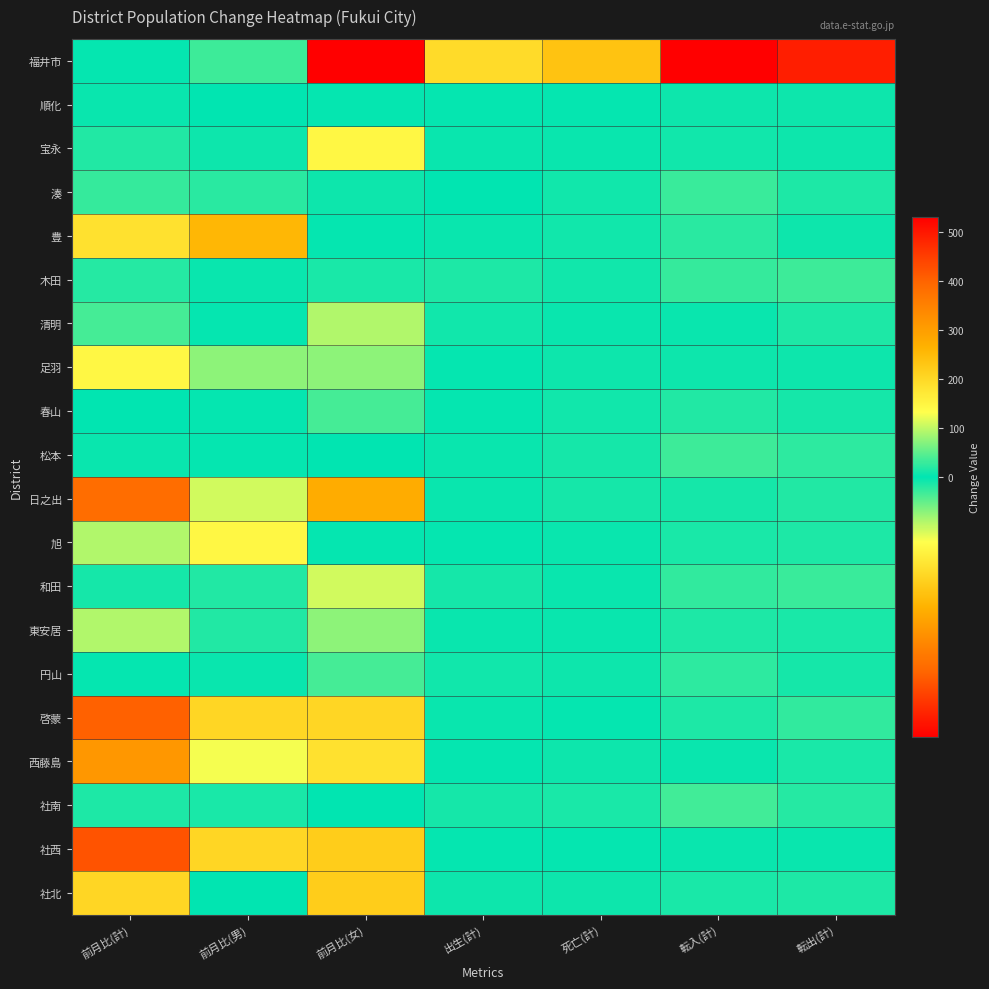

Reading left to right, what are all the values shown in this chart?

福井市: 前月比(計)=4	前月比(男)=33	前月比(女)=-29	出生(計)=195	死亡(計)=235	転入(計)=532	転出(計)=492
順化: 前月比(計)=5	前月比(男)=1	前月比(女)=4	出生(計)=4	死亡(計)=3	転入(計)=8	転出(計)=8
宝永: 前月比(計)=-1	前月比(男)=7	前月比(女)=-8	出生(計)=5	死亡(計)=6	転入(計)=10	転出(計)=8
湊: 前月比(計)=28	前月比(男)=21	前月比(女)=7	出生(計)=2	死亡(計)=9	転入(計)=31	転出(計)=16
豊: 前月比(計)=-10	前月比(男)=-14	前月比(女)=4	出生(計)=6	死亡(計)=10	転入(計)=22	転出(計)=8
木田: 前月比(計)=19	前月比(男)=6	前月比(女)=13	出生(計)=16	死亡(計)=10	転入(計)=28	転出(計)=33
清明: 前月比(計)=-2	前月比(男)=3	前月比(女)=-5	出生(計)=10	死亡(計)=5	転入(計)=6	転出(計)=15
足羽: 前月比(計)=-8	前月比(男)=-4	前月比(女)=-4	出生(計)=3	死亡(計)=8	転入(計)=8	転出(計)=7
春山: 前月比(計)=1	前月比(男)=3	前月比(女)=-2	出生(計)=3	死亡(計)=10	転入(計)=18	転出(計)=12
松本: 前月比(計)=6	前月比(男)=4	前月比(女)=2	出生(計)=6	死亡(計)=11	転入(計)=32	転出(計)=24
日之出: 前月比(計)=-21	前月比(男)=-6	前月比(女)=-15	出生(計)=5	死亡(計)=11	転入(計)=12	転出(計)=17
旭: 前月比(計)=-5	前月比(男)=-8	前月比(女)=3	出生(計)=3	死亡(計)=6	転入(計)=13	転出(計)=16
和田: 前月比(計)=11	前月比(男)=17	前月比(女)=-6	出生(計)=12	死亡(計)=5	転入(計)=25	転出(計)=30
東安居: 前月比(計)=-5	前月比(男)=-1	前月比(女)=-4	出生(計)=6	死亡(計)=5	転入(計)=16	転出(計)=13
円山: 前月比(計)=3	前月比(男)=5	前月比(女)=-2	出生(計)=10	死亡(計)=8	転入(計)=23	転出(計)=11
啓蒙: 前月比(計)=-22	前月比(男)=-11	前月比(女)=-11	出生(計)=5	死亡(計)=3	転入(計)=15	転出(計)=27
西藤島: 前月比(計)=-17	前月比(男)=-7	前月比(女)=-10	出生(計)=4	死亡(計)=7	転入(計)=6	転出(計)=14
社南: 前月比(計)=15	前月比(男)=13	前月比(女)=2	出生(計)=11	死亡(計)=14	転入(計)=34	転出(計)=20
社西: 前月比(計)=-23	前月比(男)=-11	前月比(女)=-12	出生(計)=3	死亡(計)=3	転入(計)=5	転出(計)=6
社北: 前月比(計)=-11	前月比(男)=1	前月比(女)=-12	出生(計)=8	死亡(計)=8	転入(計)=13	転出(計)=16